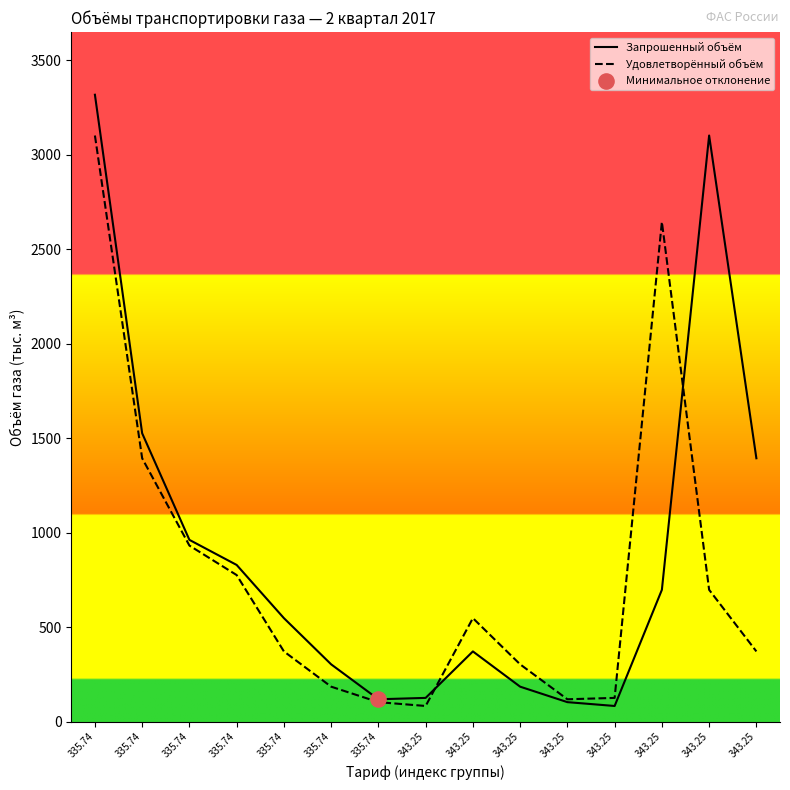

Which series reaches the minimum Y coordinate?

Запрошенный объём